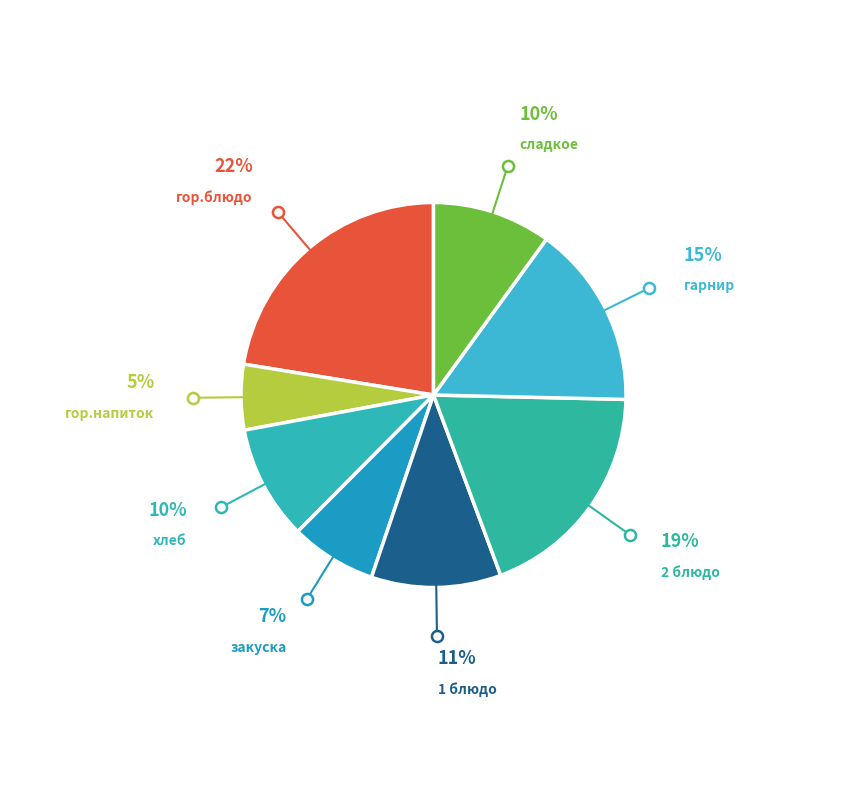

How many slices are in this pie chart?

8